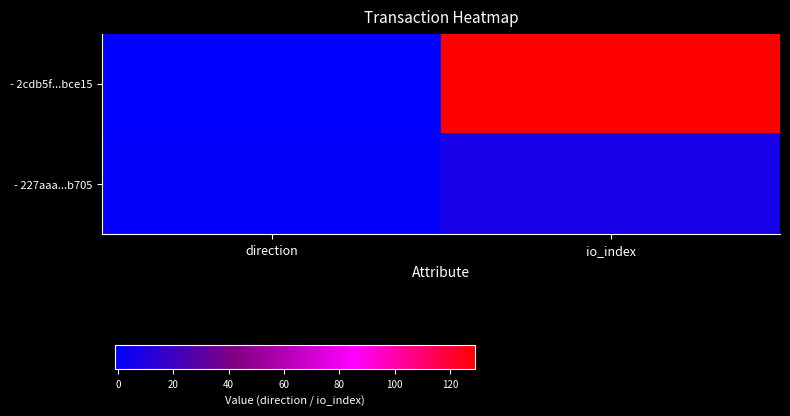

Which label corresponds to the largest value in the chart?

io_index